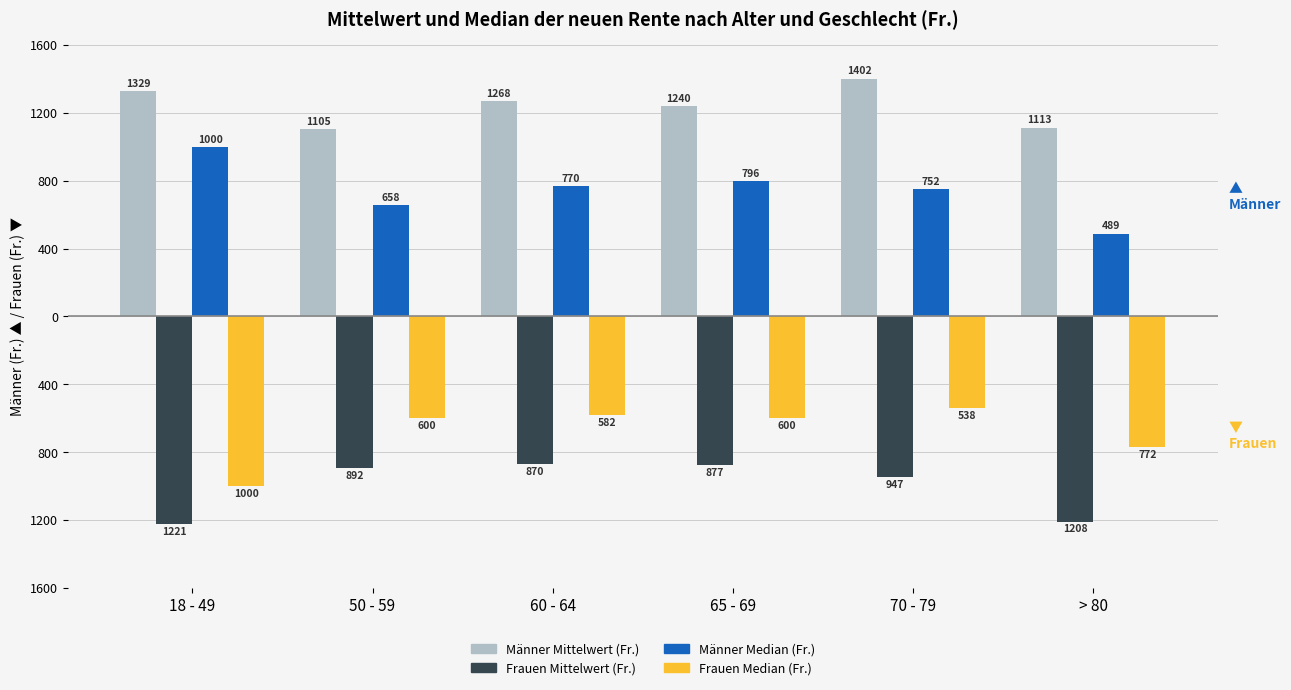

Which series changed the most between 60 - 64 and 70 - 79?

Männer Mittelwert (Fr.)